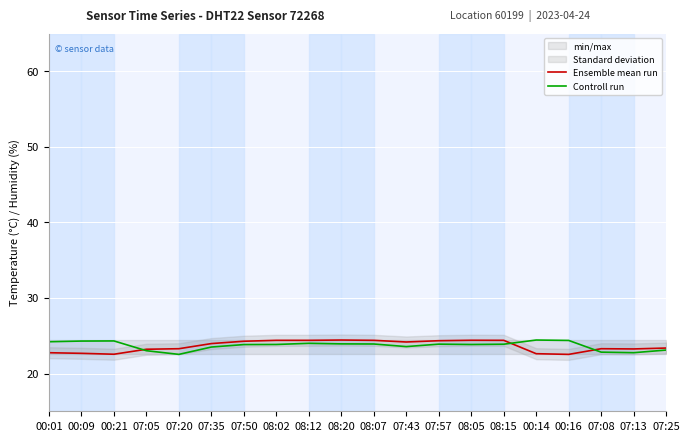

How many lines are shown in the chart?

2